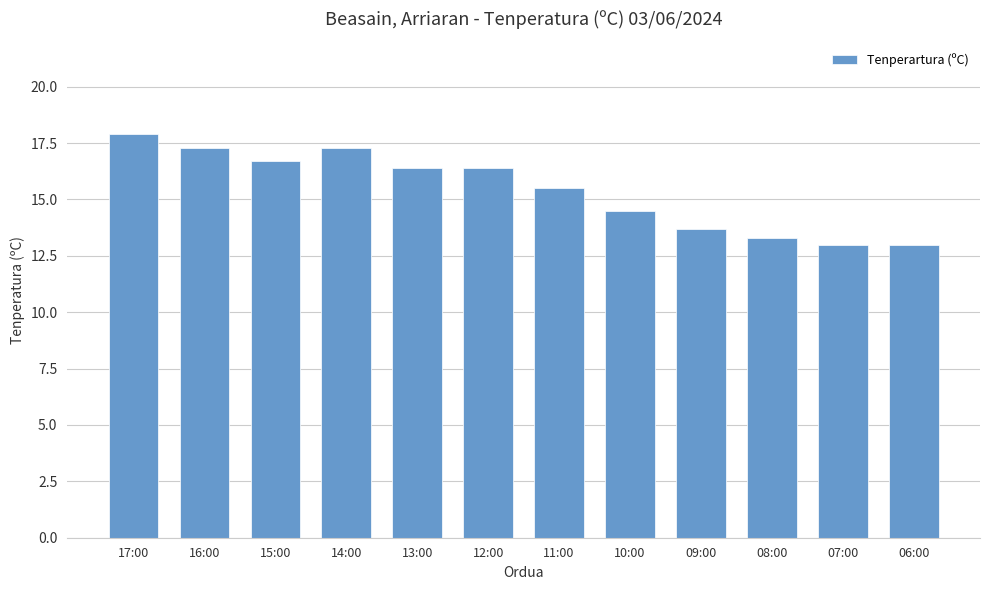

The value at 11:00 is 6.8. True or false?

False